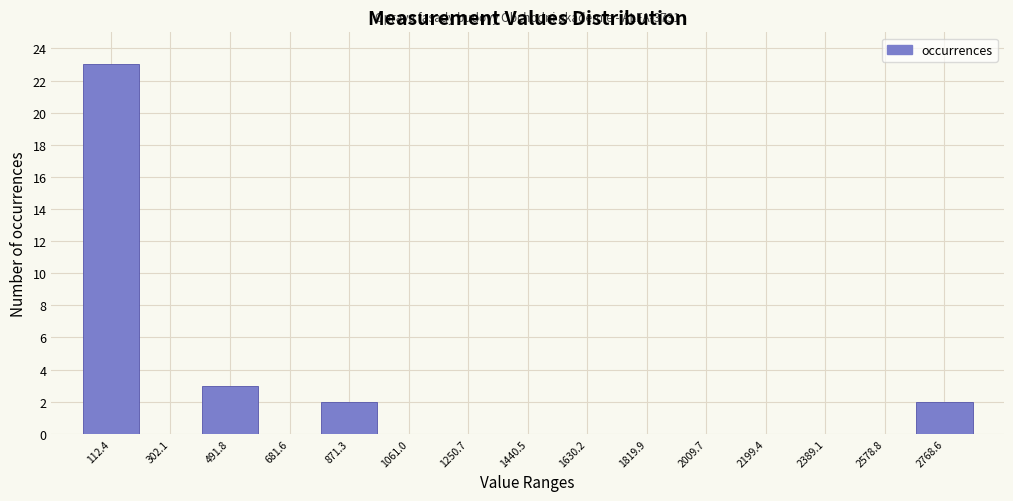

Which range on the x-axis has the tallest bar?

20 to 200